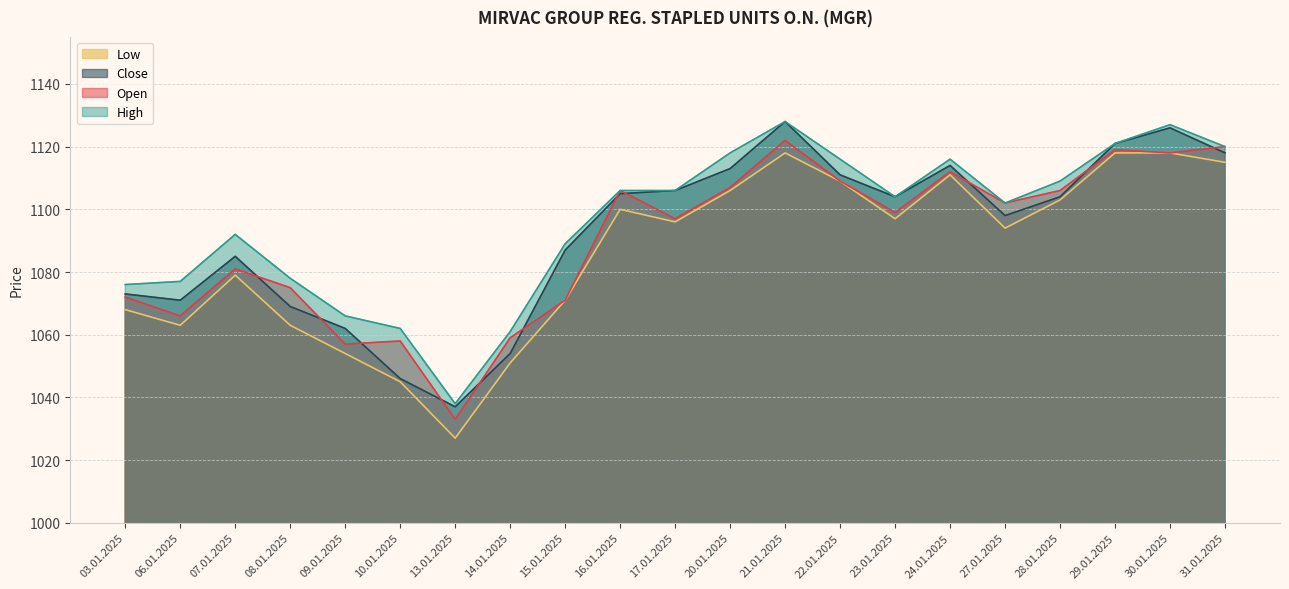

How many lines are shown in the chart?

4